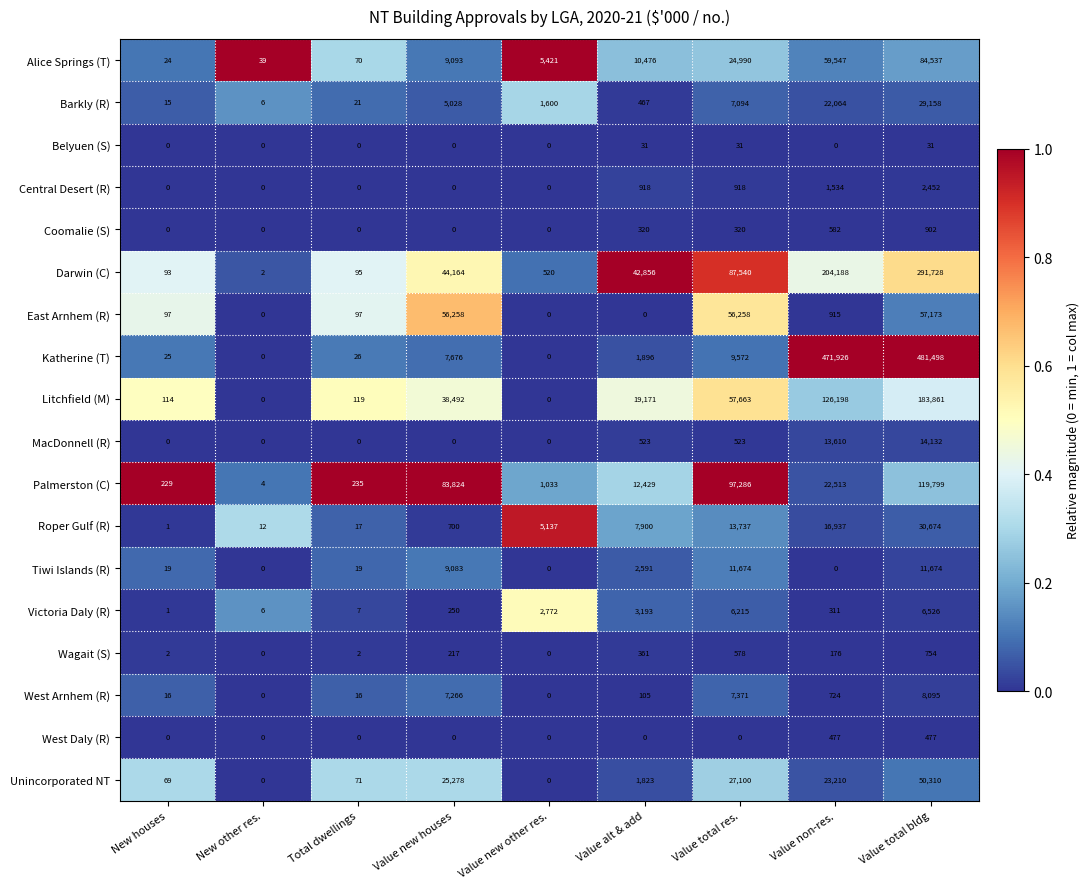

The value of Central Desert (R) at Value non-res. is 2133. True or false?

False